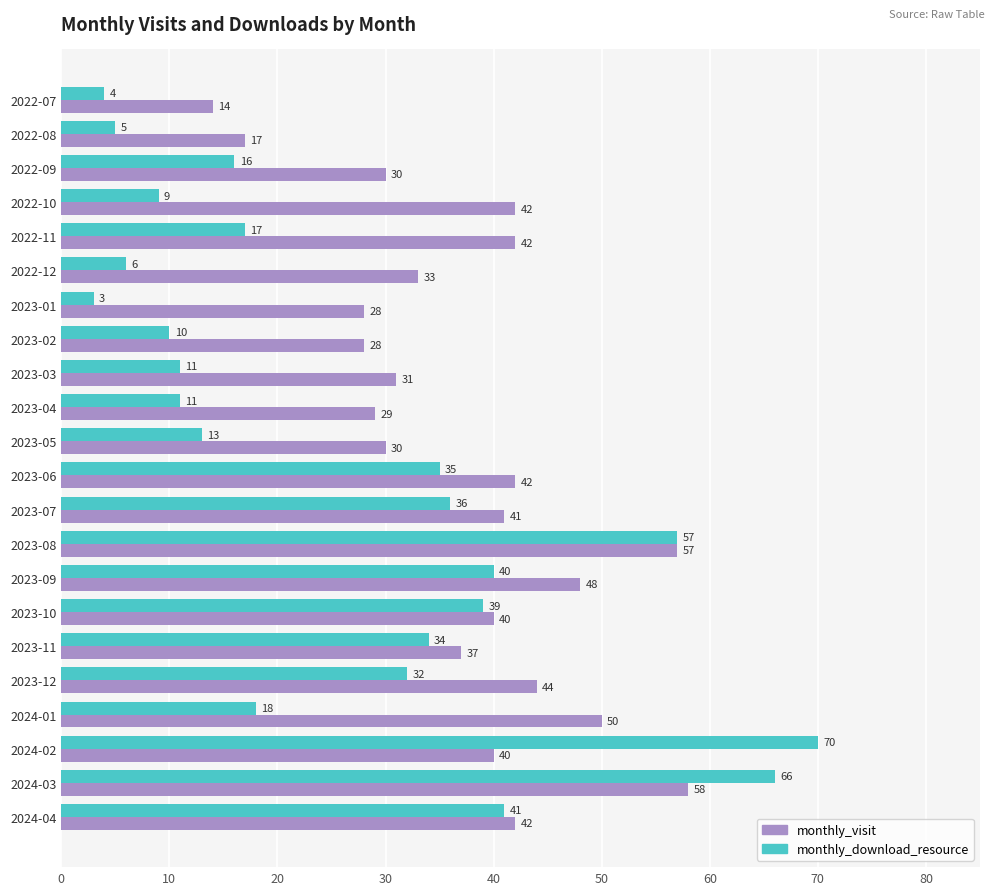

What are all the series names shown in the legend?

monthly_visit, monthly_download_resource